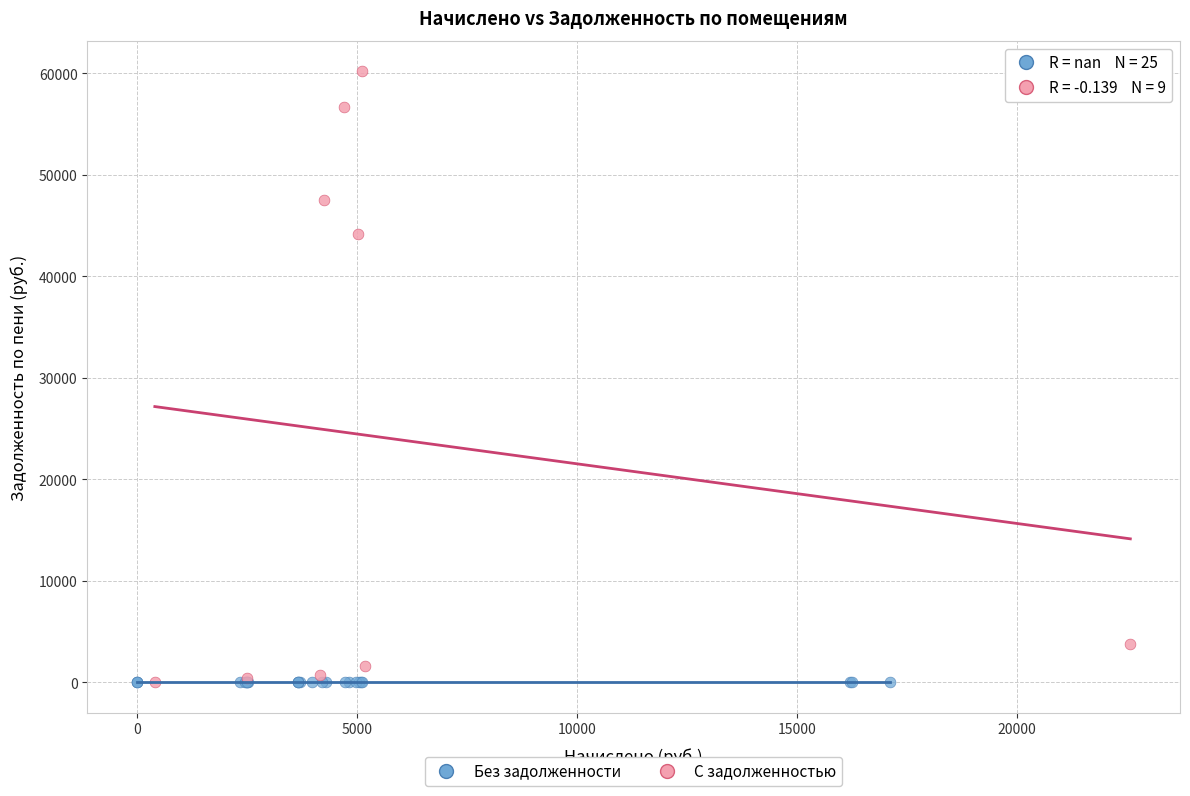

Which series contains the highest Y value?

С задолженностью